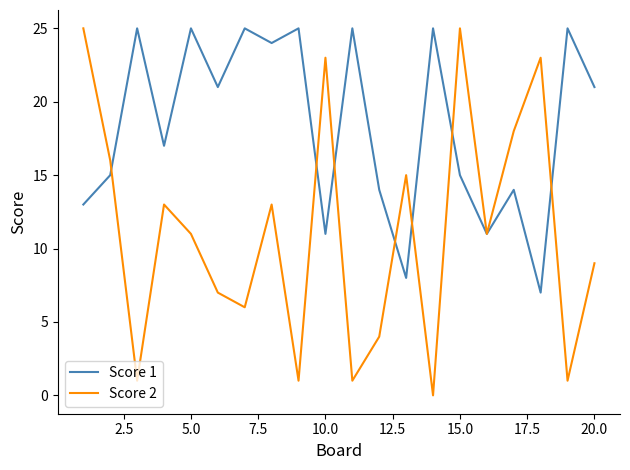

True or false: Score 1 and Score 2 cross at least once.

True